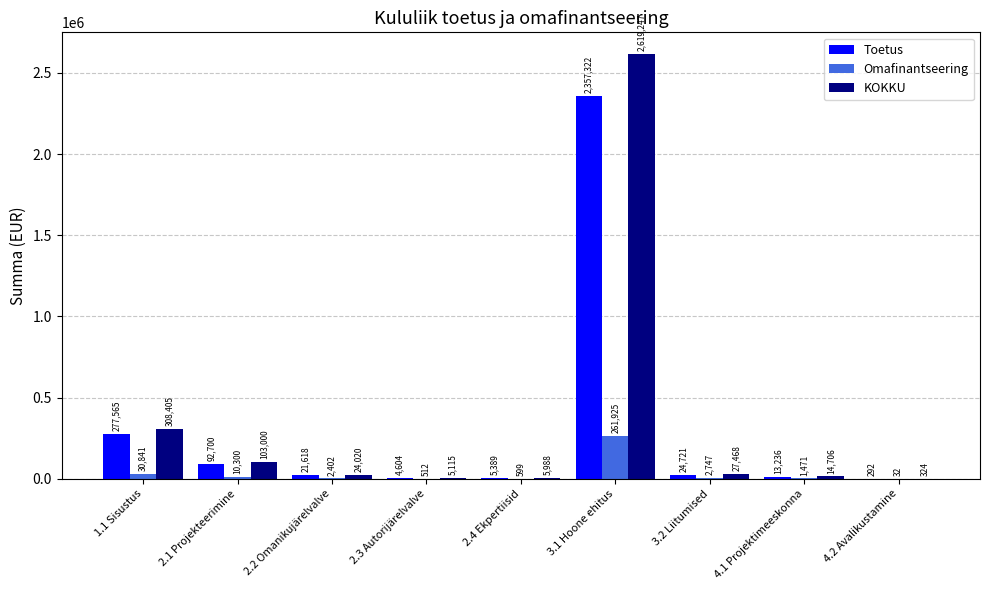

How many series are shown in this chart?

3